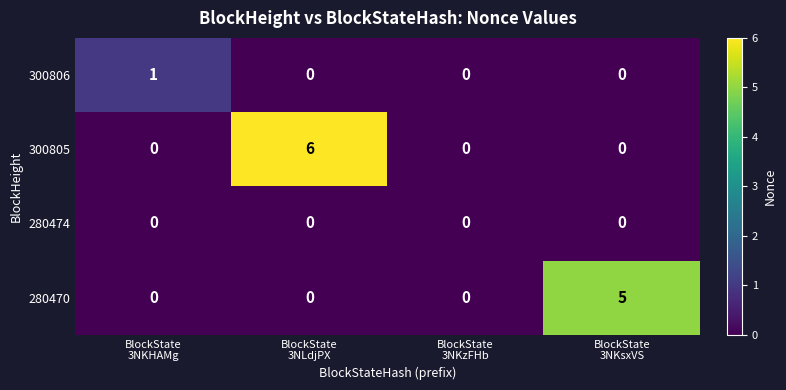

List the series in order of their peak value, highest first.

300805, 280470, 300806, 280474